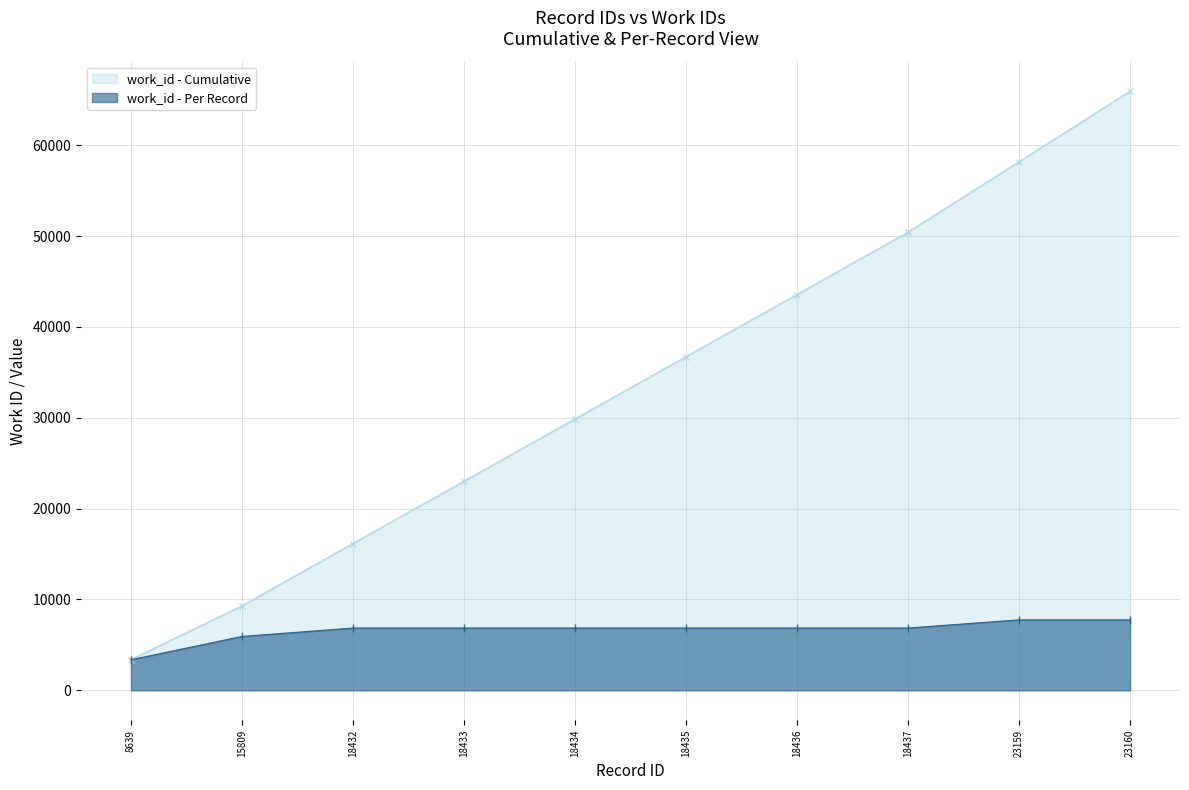

Rank the categories by value from lowest to highest.

8639, 15809, 18432, 18433, 18434, 18435, 18436, 18437, 23159, 23160